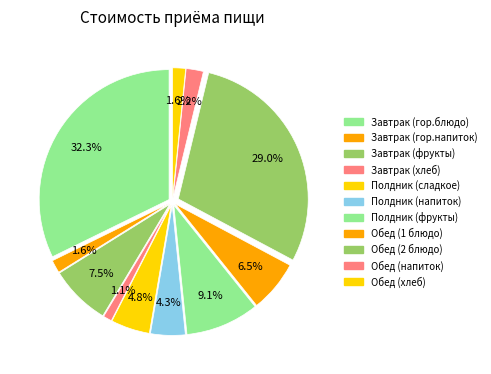

Is there any slice that represents more than half of the pie?

No